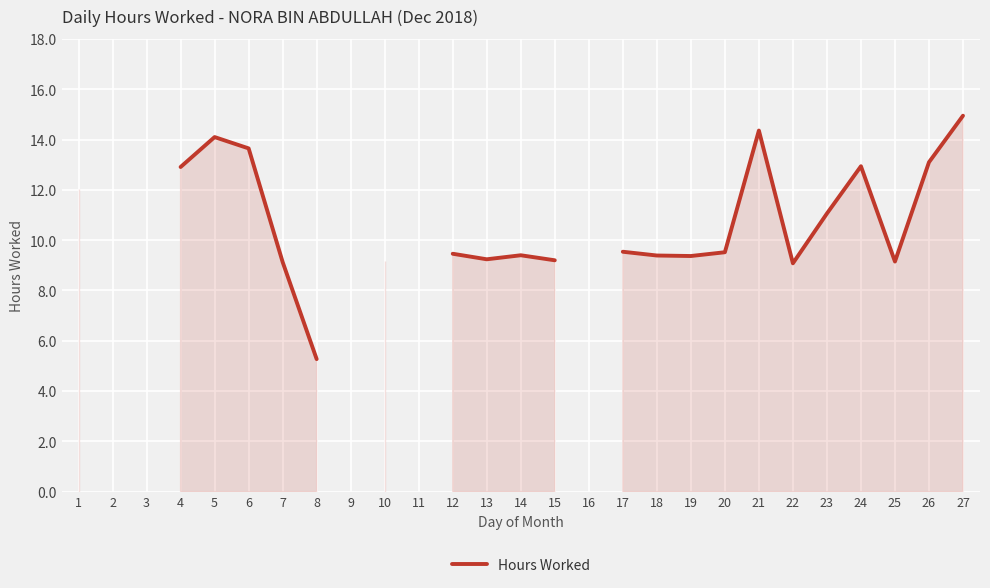

What is the greatest value displayed?

14.9